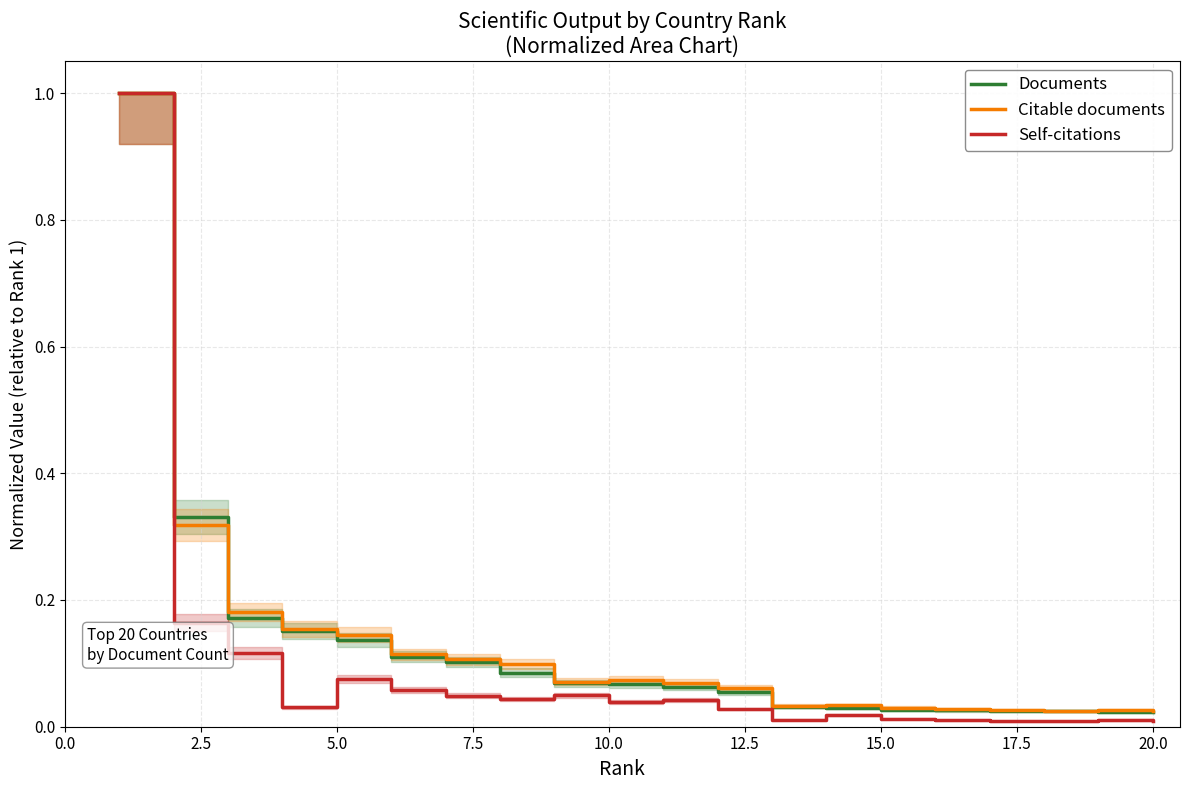

What are all the series names shown in the legend?

Documents, Citable documents, Self-citations